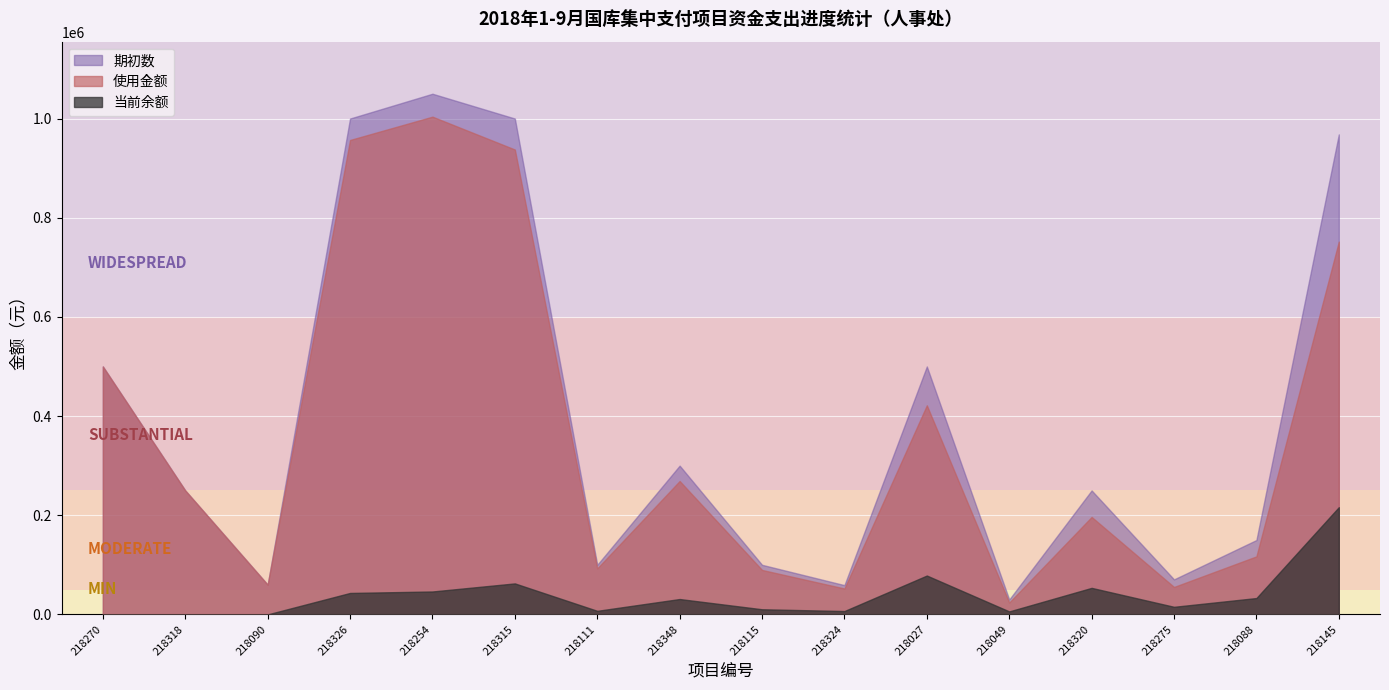

What position from the left is 218049?

12